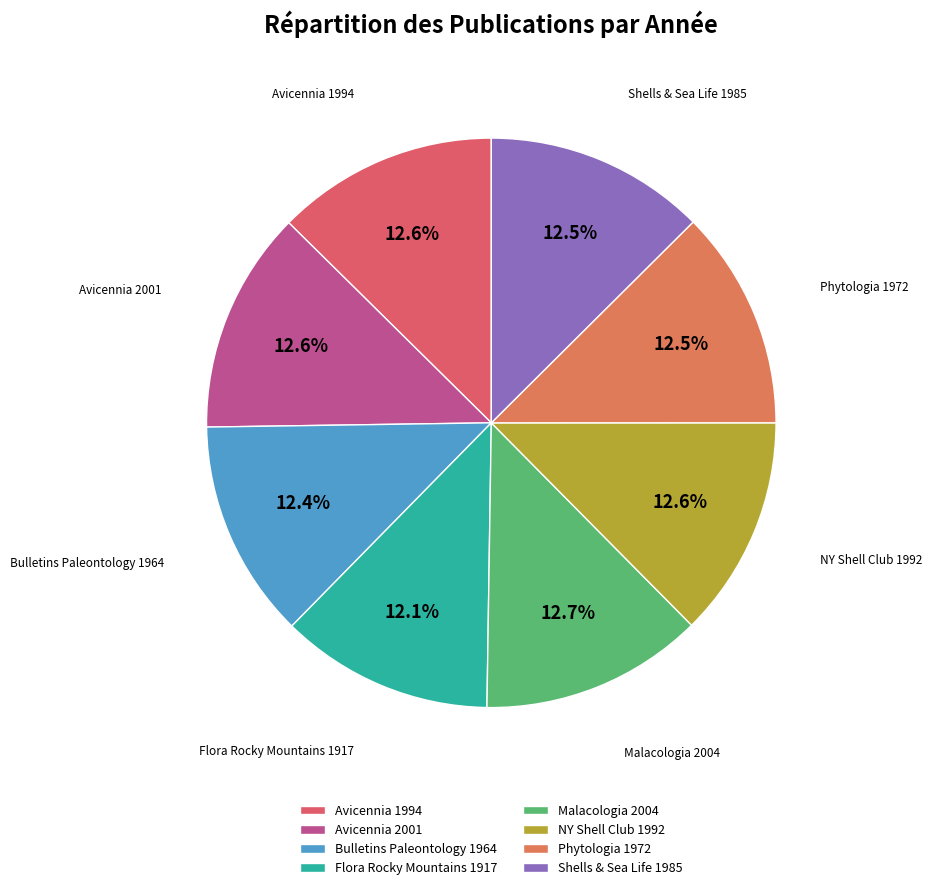

How many slices are in this pie chart?

8